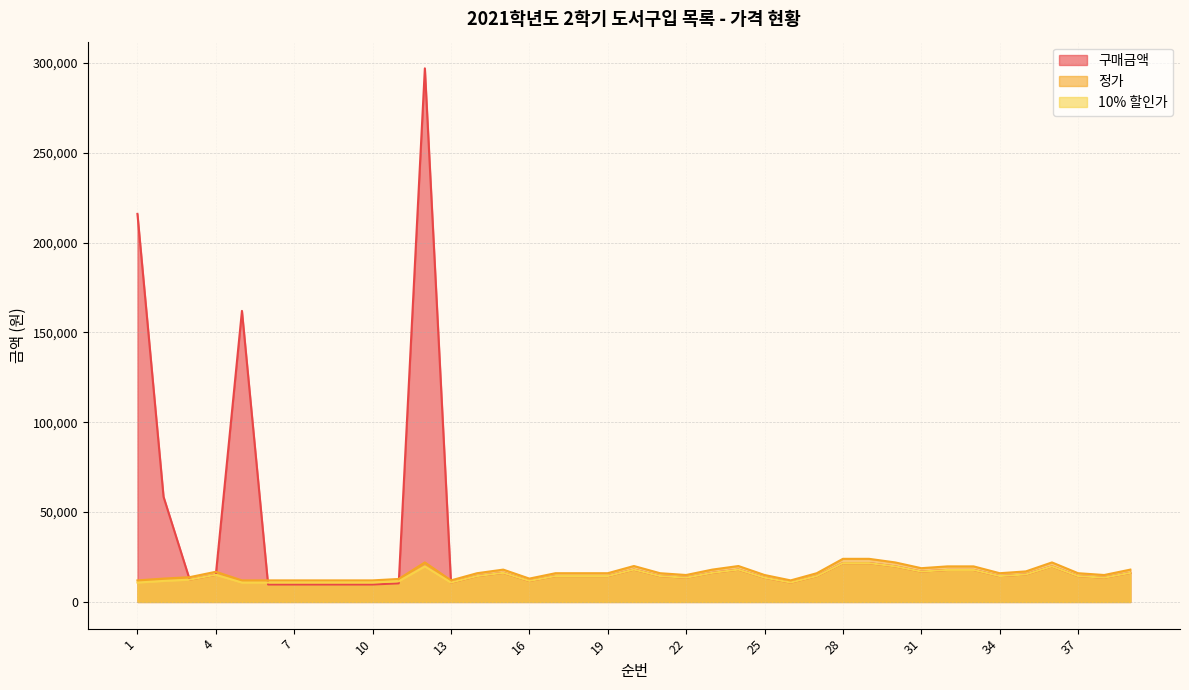

How many data points in 정가 are above 16000?

15